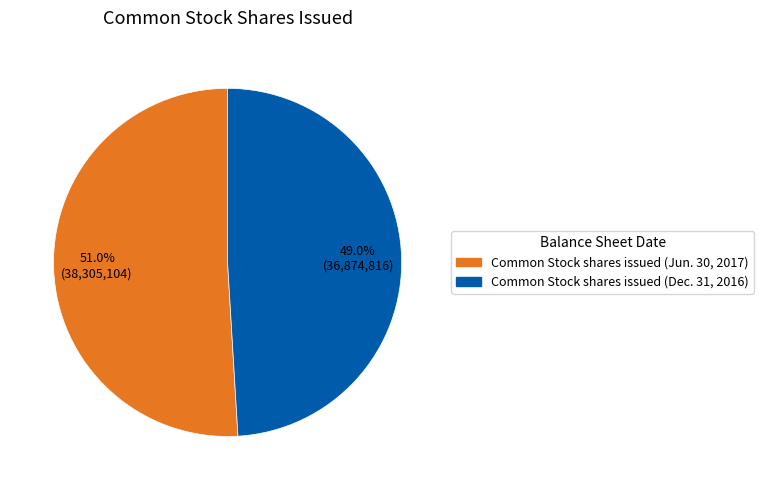

How many segments does this pie chart have?

2